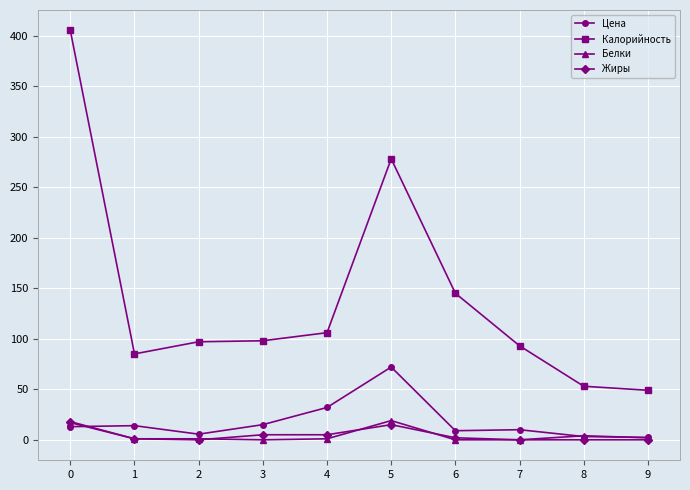

How many data points does each series have?

10